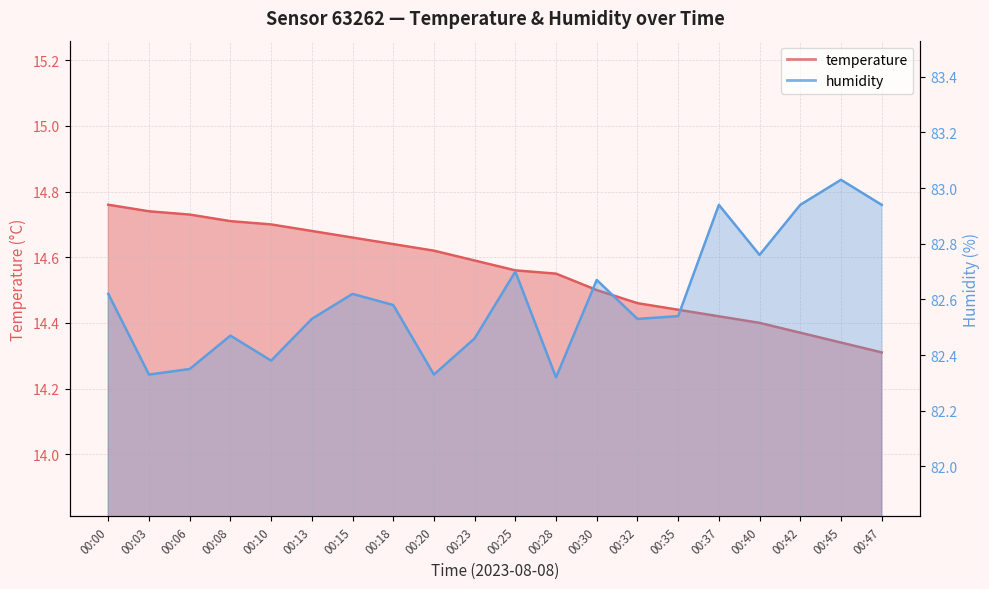

Reading right to left, transcribe all the data shown in this chart.

temperature: 14.3	14.3	14.4	14.4	14.4	14.4	14.5	14.5	14.6	14.6	14.6	14.6	14.6	14.7	14.7	14.7	14.7	14.7	14.7	14.8
humidity: 82.9	83.0	82.9	82.8	82.9	82.5	82.5	82.7	82.3	82.7	82.5	82.3	82.6	82.6	82.5	82.4	82.5	82.3	82.3	82.6